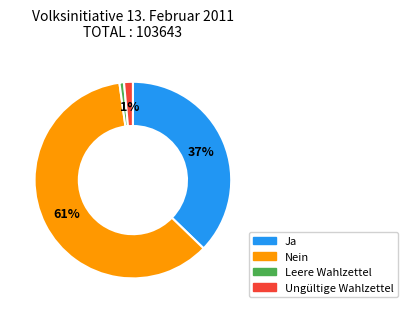

Which slice represents more than half of the pie?

Nein